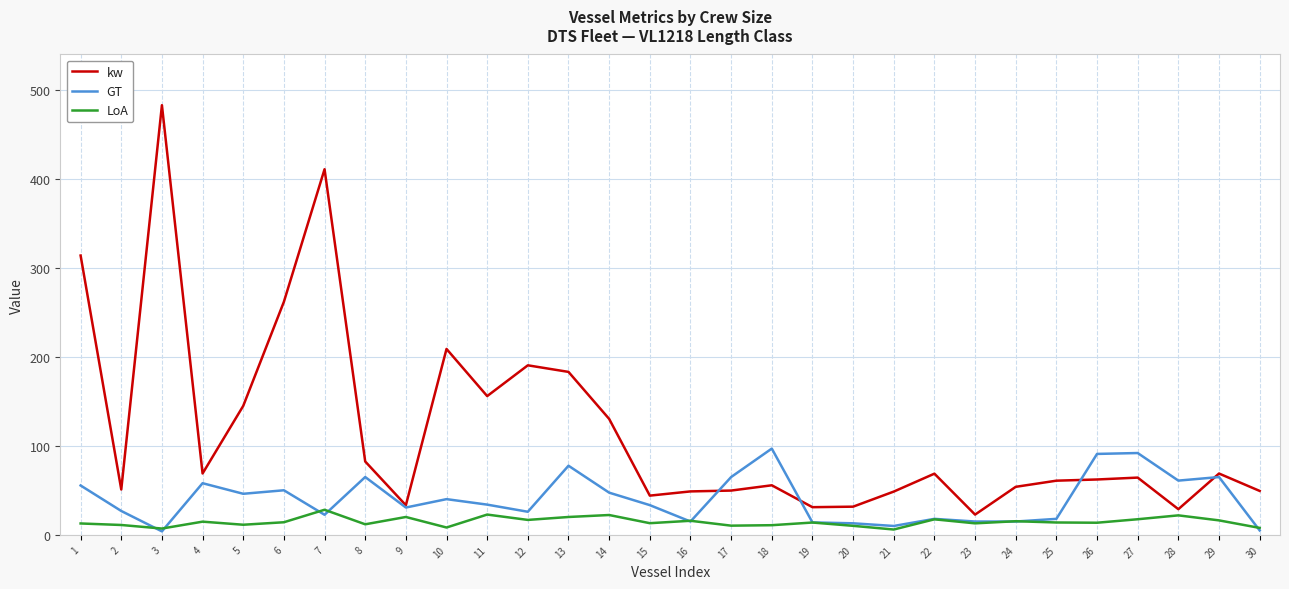

What is the total value across all series at 18?

163.6